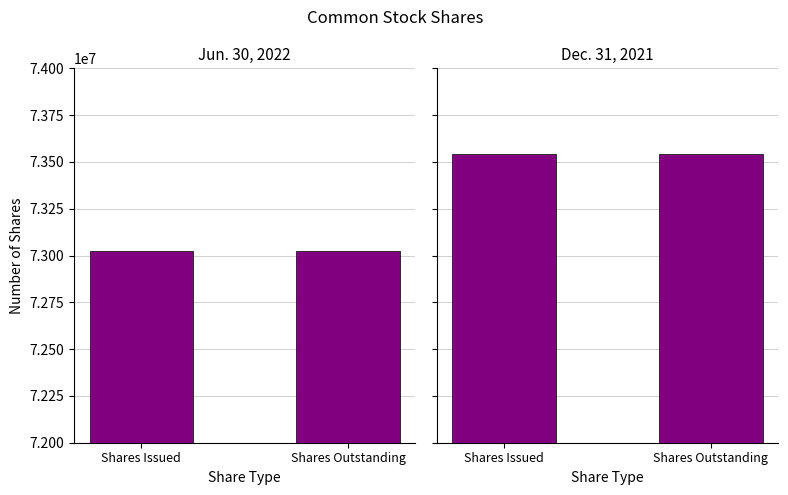

Reading left to right, what are all the values shown in this chart?

Jun. 30, 2022: 73024147	73024147
Dec. 31, 2021: 73543602	73543602